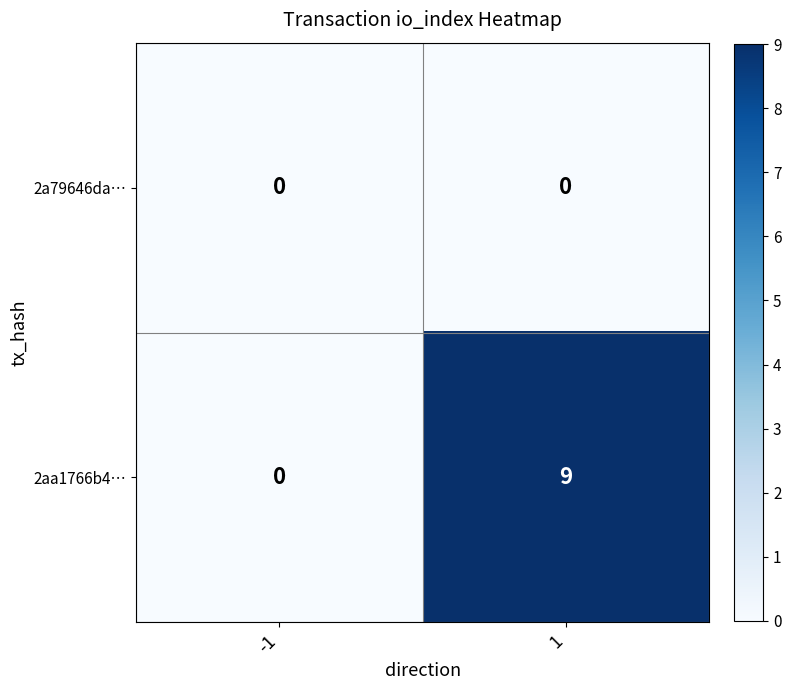

Which series has the largest total across all categories?

2aa1766b4…